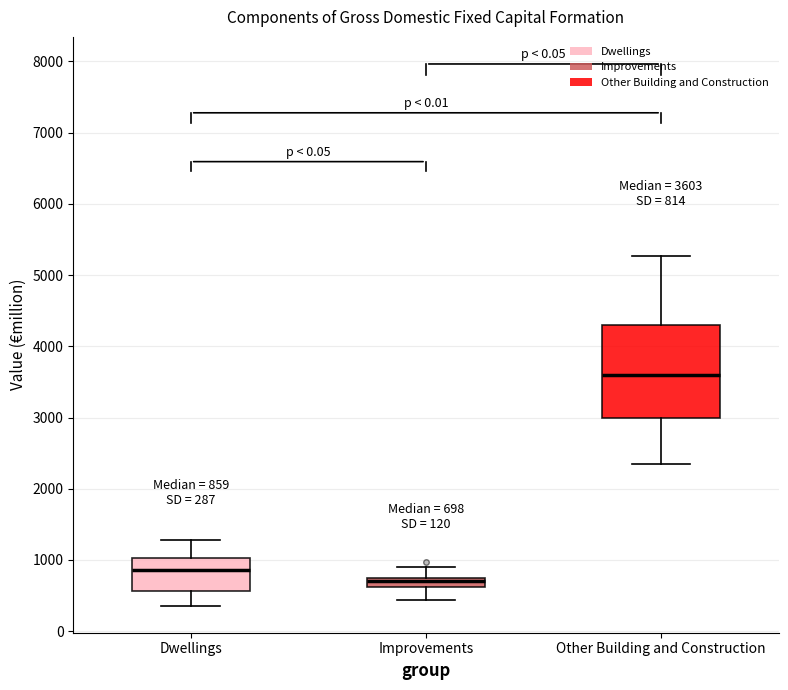

Which box has the highest median line?

Other Building and Construction